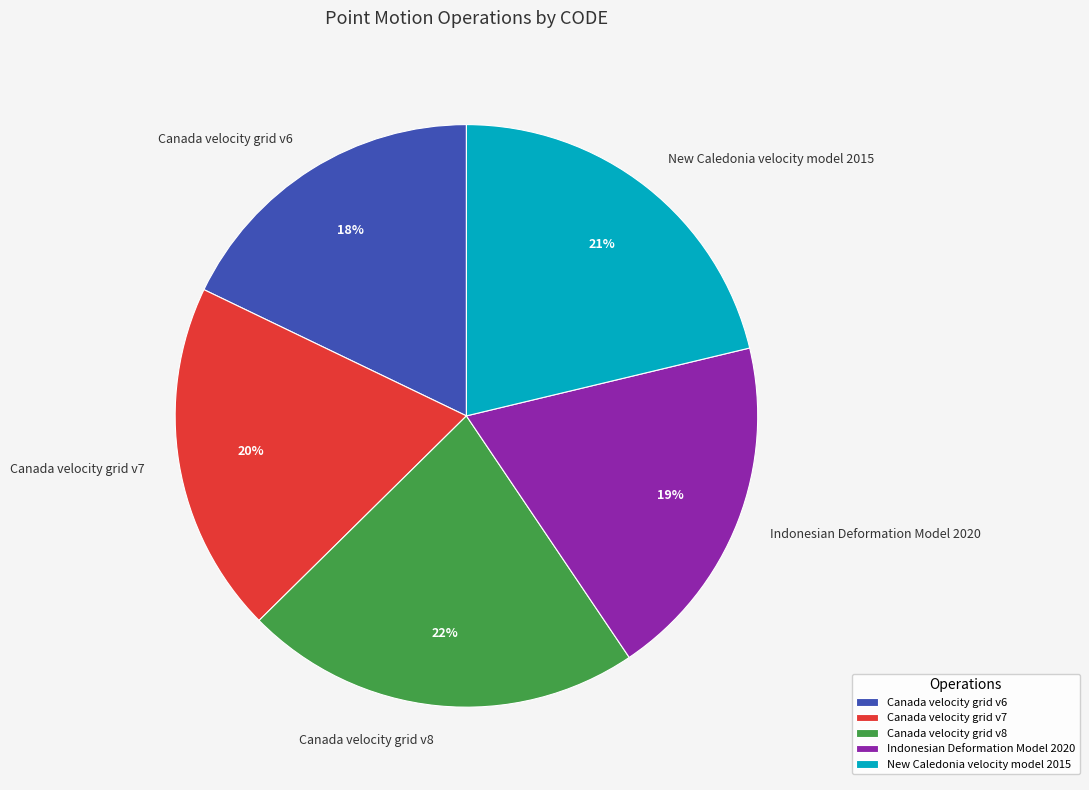

To the nearest percent, what percentage of the pie is Canada velocity grid v8?

22%